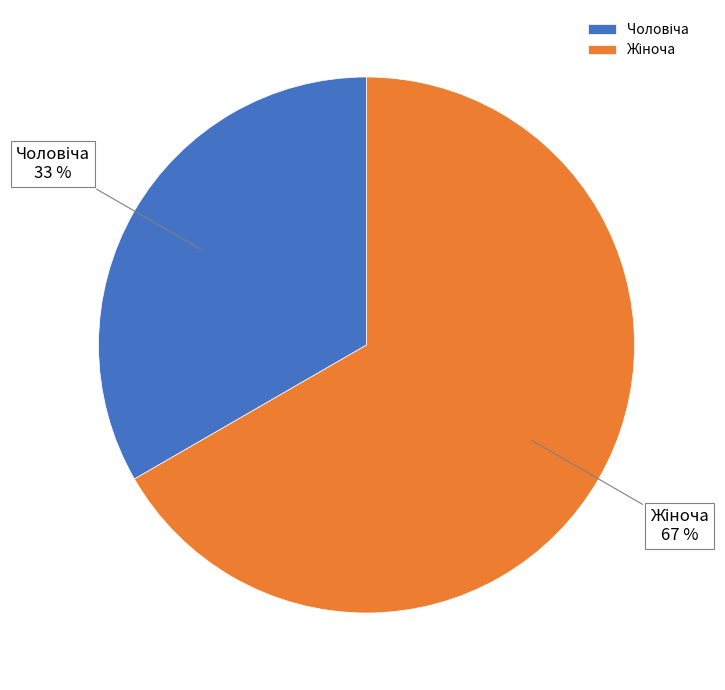

To the nearest percent, what is the average slice percentage?

50%